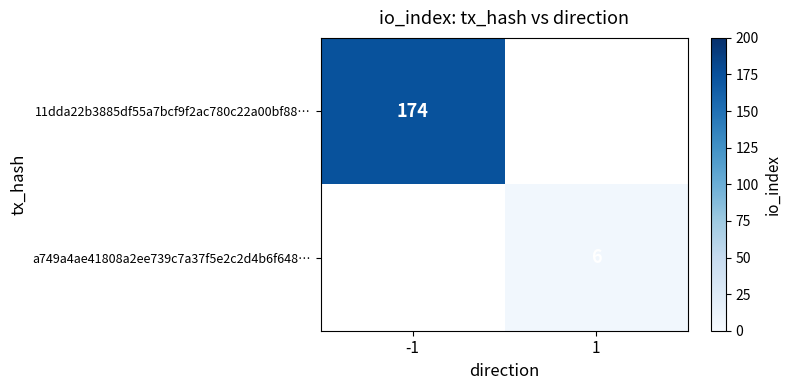

At which label is 11dda22b3885df55a7bcf9f2ac780c22a00bf88… closest to 174?

-1